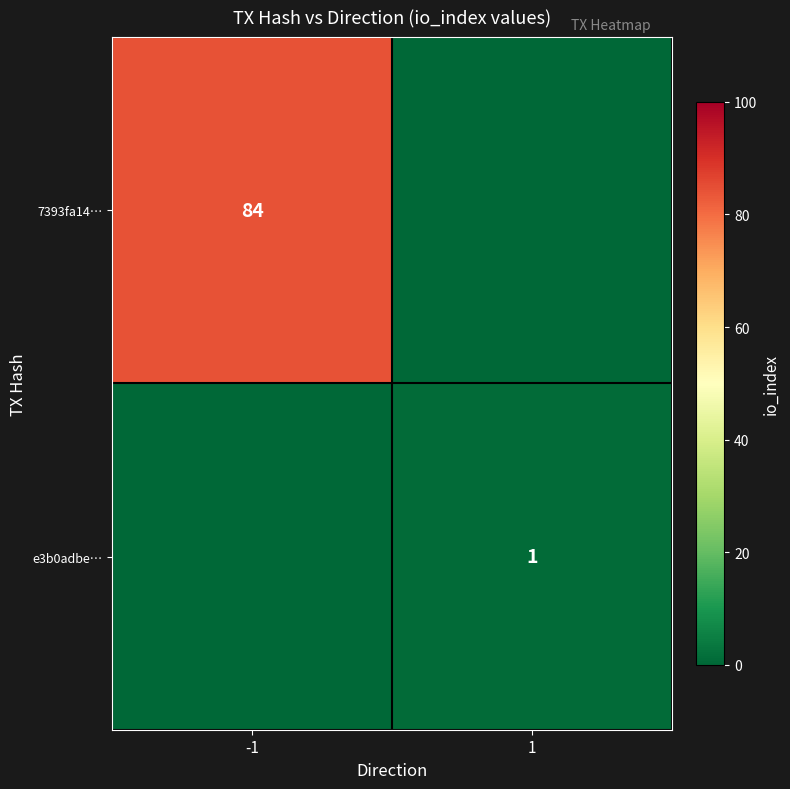

True or false: 7393fa14… has a value of 26 at -1.

False